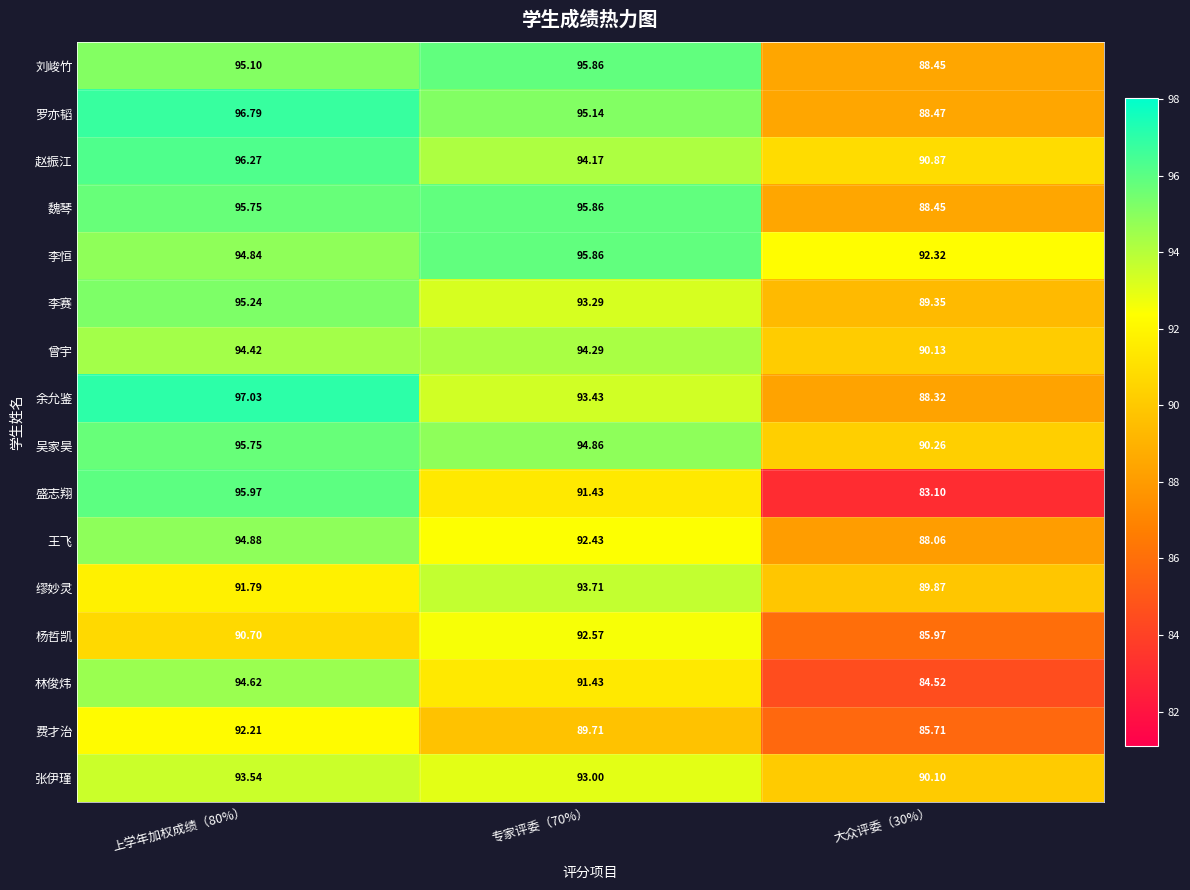

Which series has the largest total across all categories?

李恒